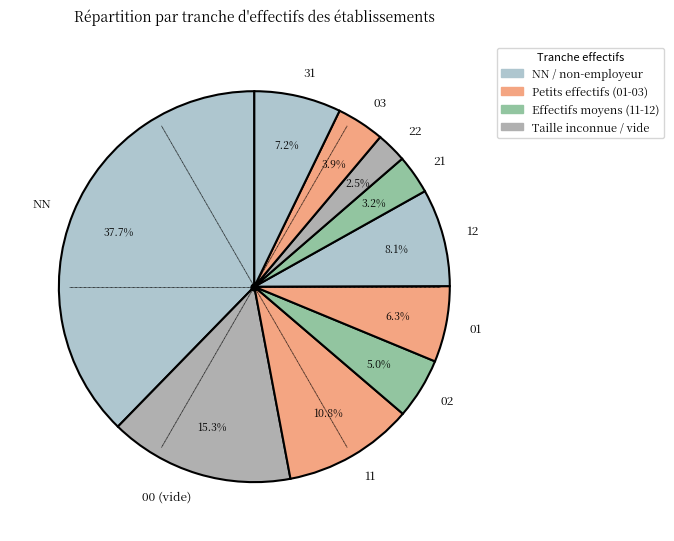

Is 12 the majority of the pie?

No